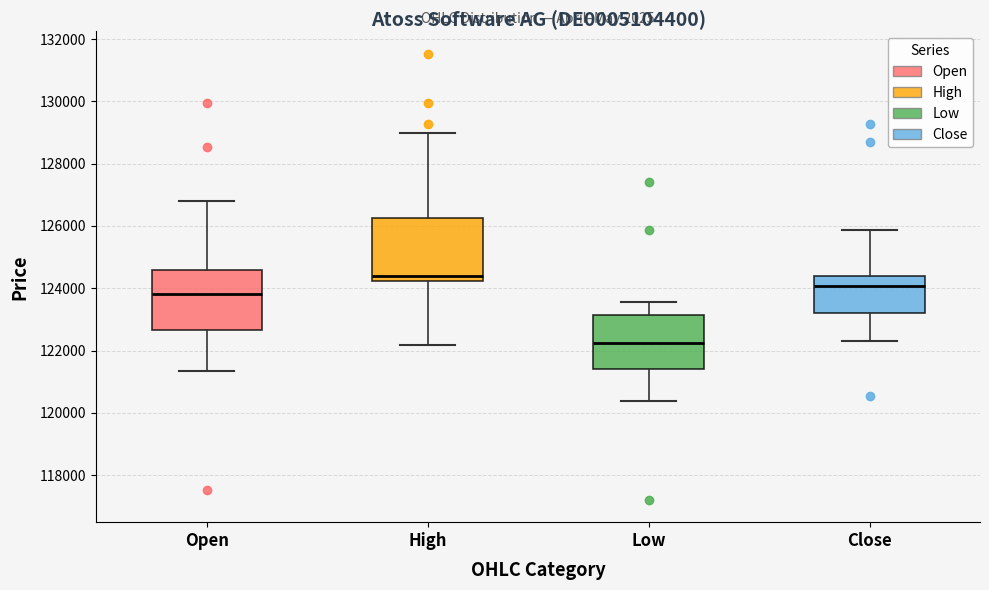

Reading left to right, read every box against the y-axis: the position of its median line, the range the box covers, and the ends of its whiskers. The values are not printed on the chart, so give them approximately, as read against the axis.

Open: median 123800, box 122600 to 124600, whiskers 121400 to 126800
High: median 124400, box 124200 to 126200, whiskers 122200 to 129000
Low: median 122200, box 121400 to 123200, whiskers 120400 to 123600
Close: median 124000, box 123200 to 124400, whiskers 122400 to 125800